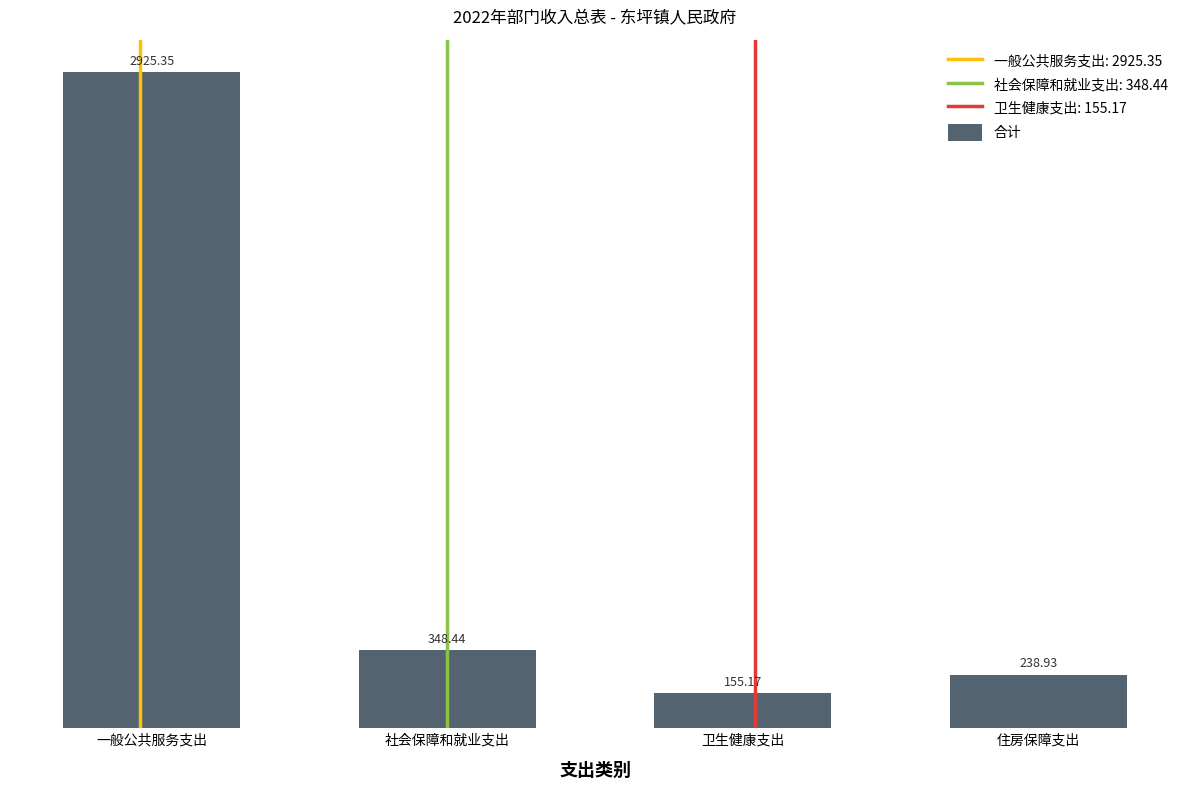

Are the bars horizontal?

No